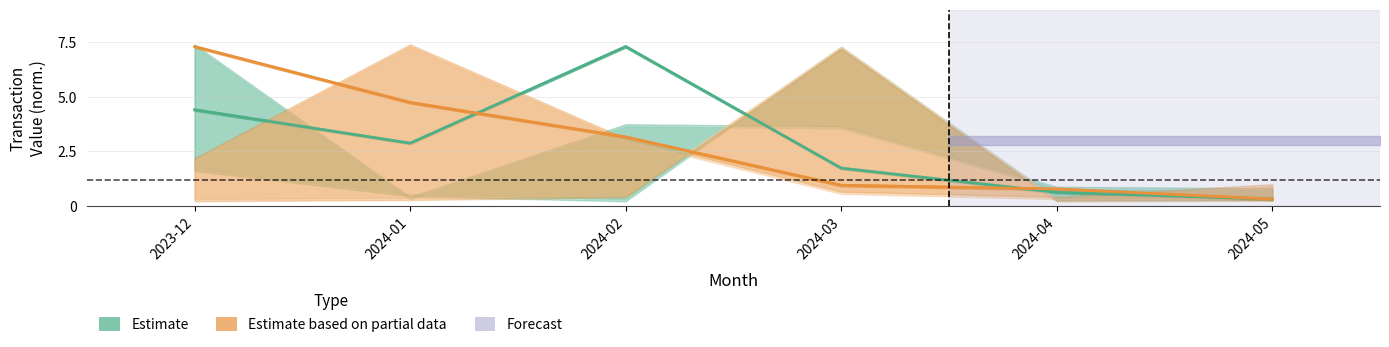

At how many categories does at least one series exceed 6?

2